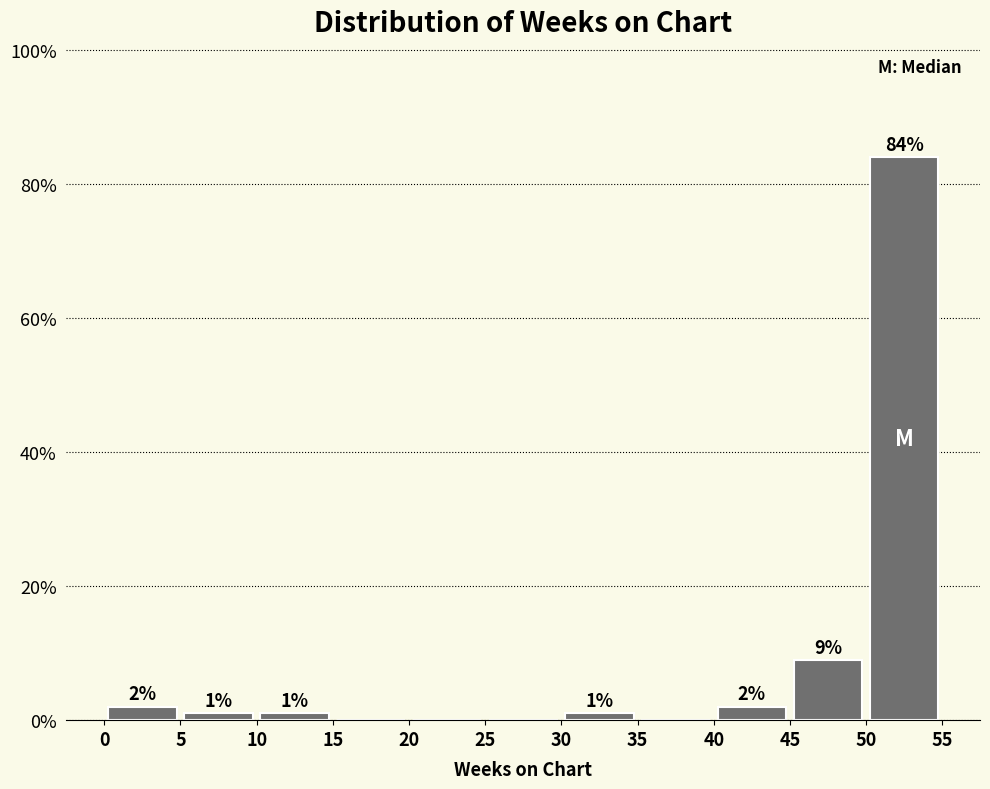

Which range on the x-axis has the tallest bar?

50 to 55